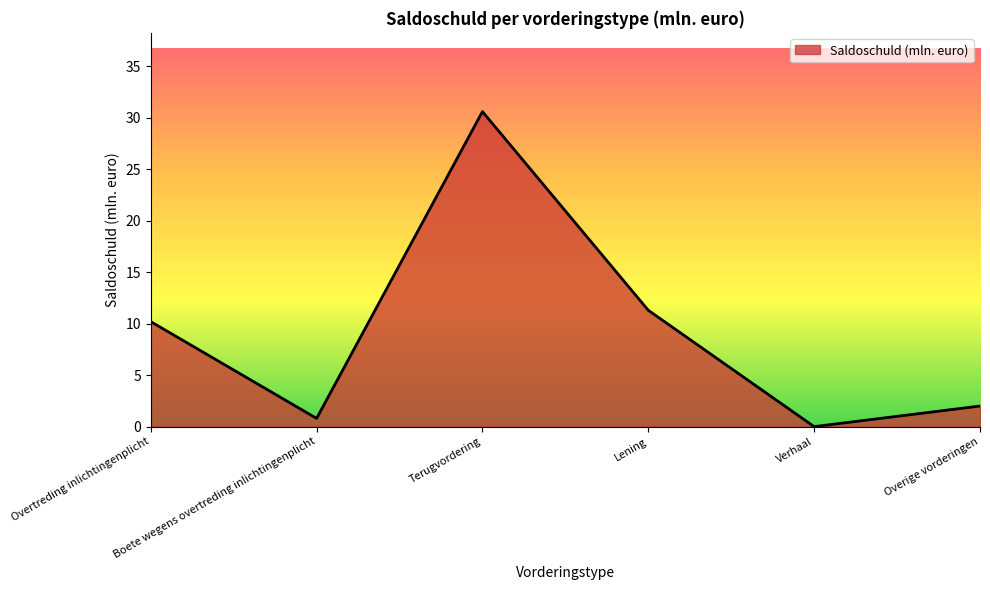

What is the average value?

9.2